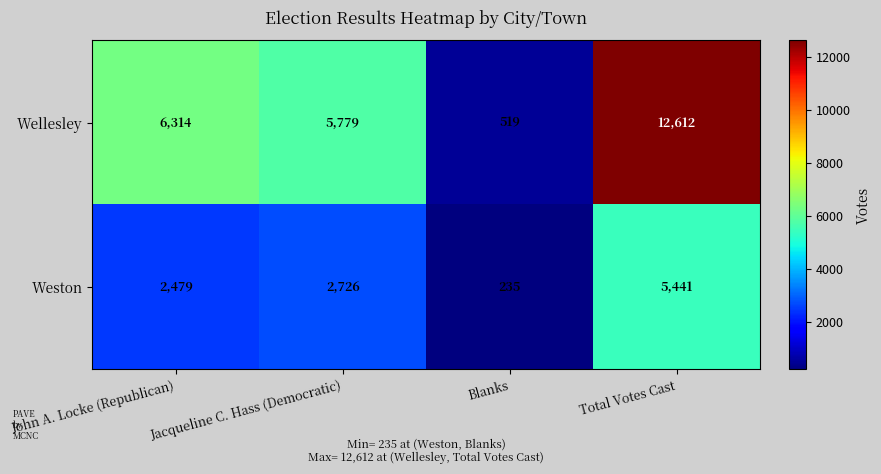

What is the total value across all series at Jacqueline C. Hass (Democratic)?

8505